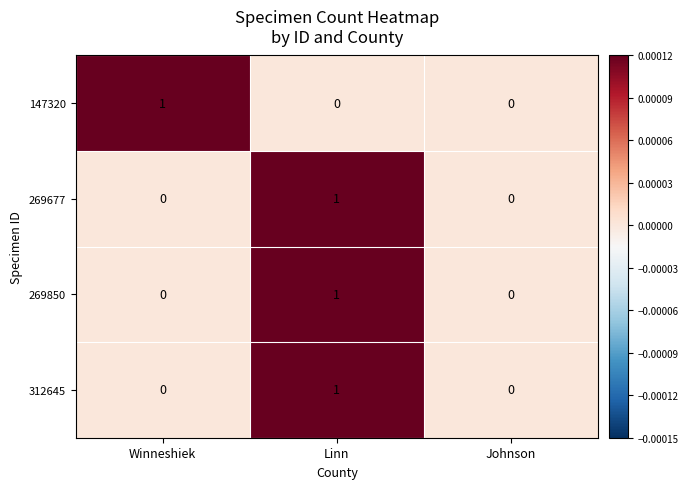

Reading left to right, extract all data points from this chart.

147320: 1	0	0
269677: 0	1	0
269850: 0	1	0
312645: 0	1	0